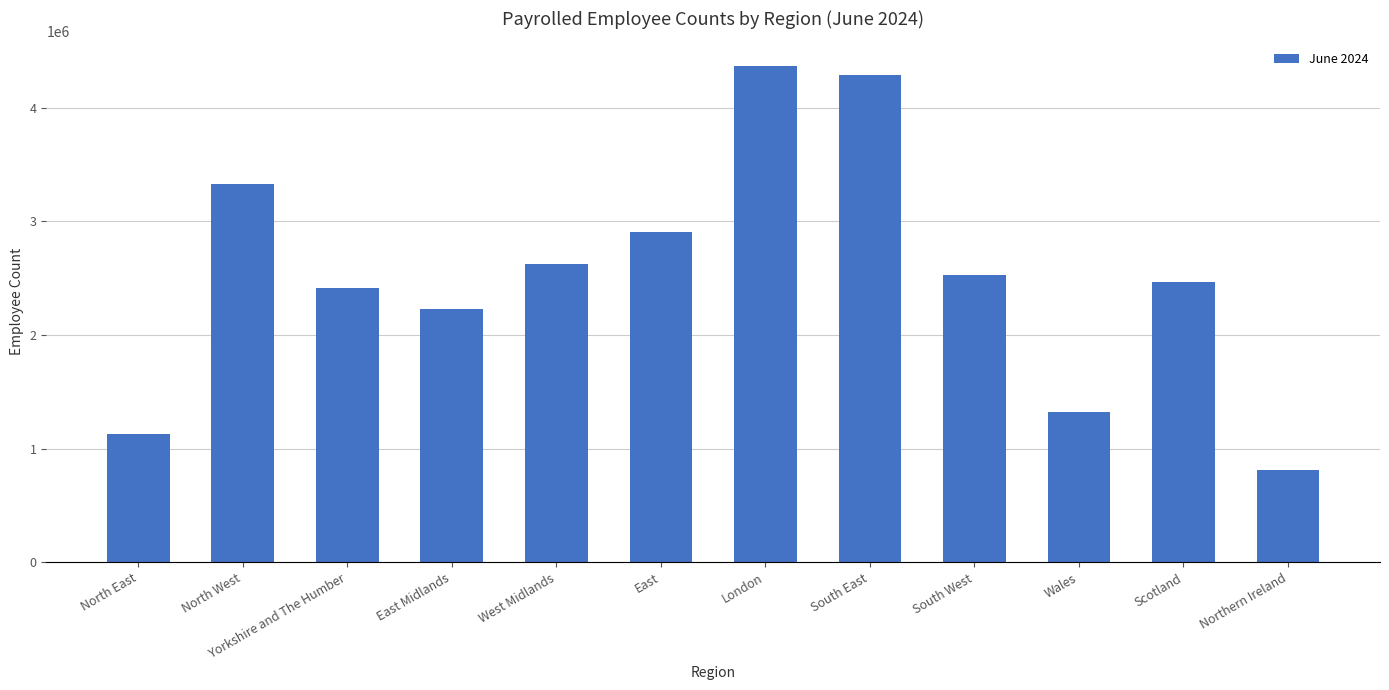

At which category does the chart reach its minimum across all series?

Northern Ireland